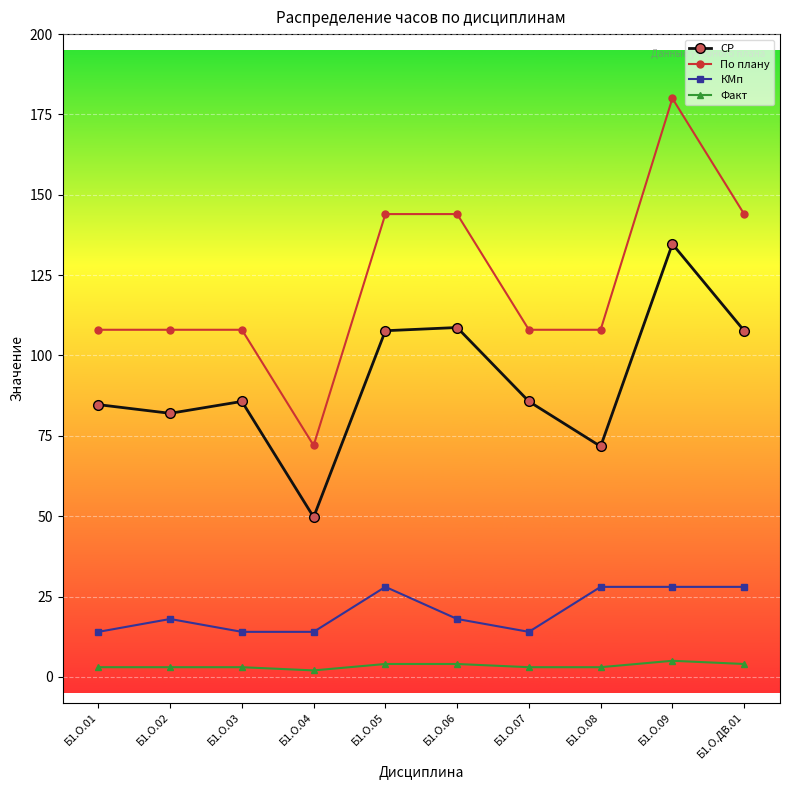

Is this an area chart (filled region under the line)?

No